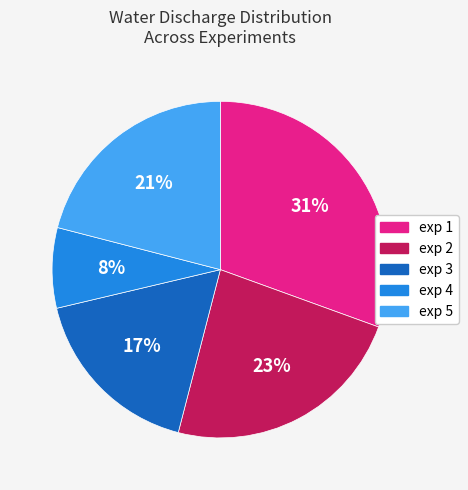

How many slices are in this pie chart?

5